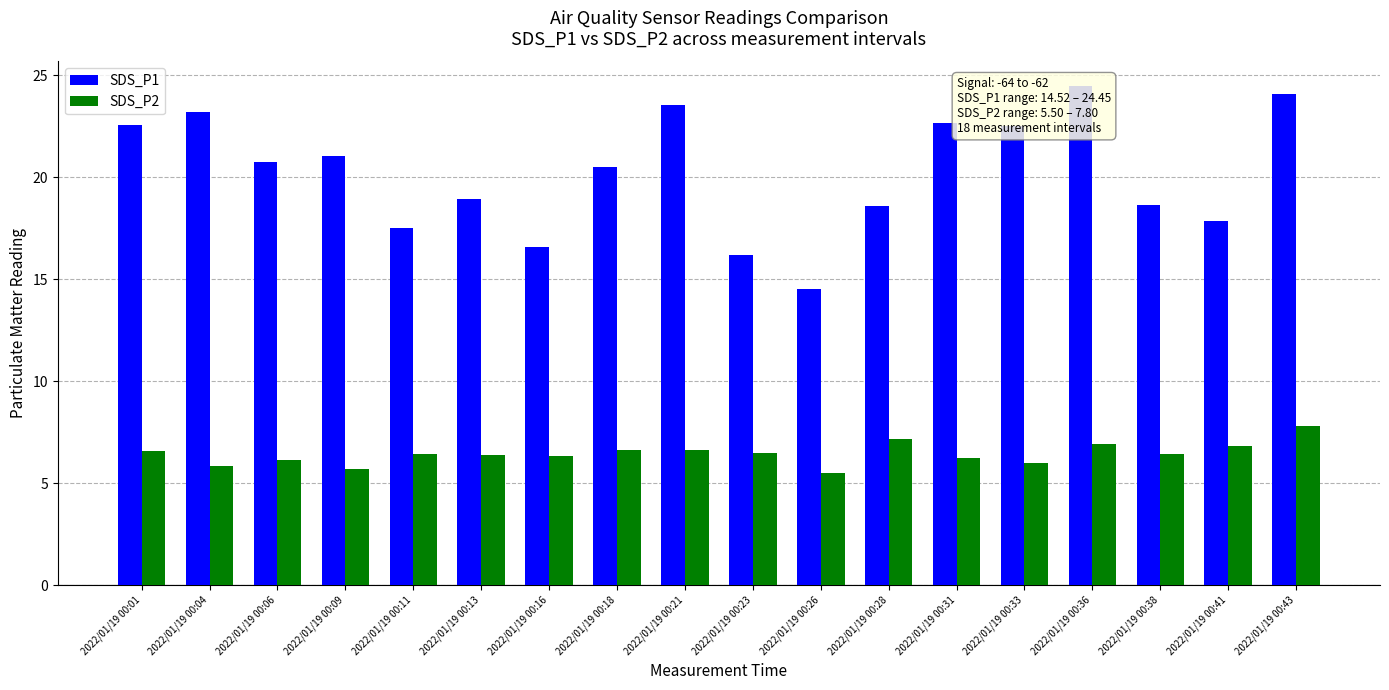

Is the value of SDS_P1 at 2022/01/19 00:18 greater than the value of SDS_P2 at 2022/01/19 00:09?

Yes